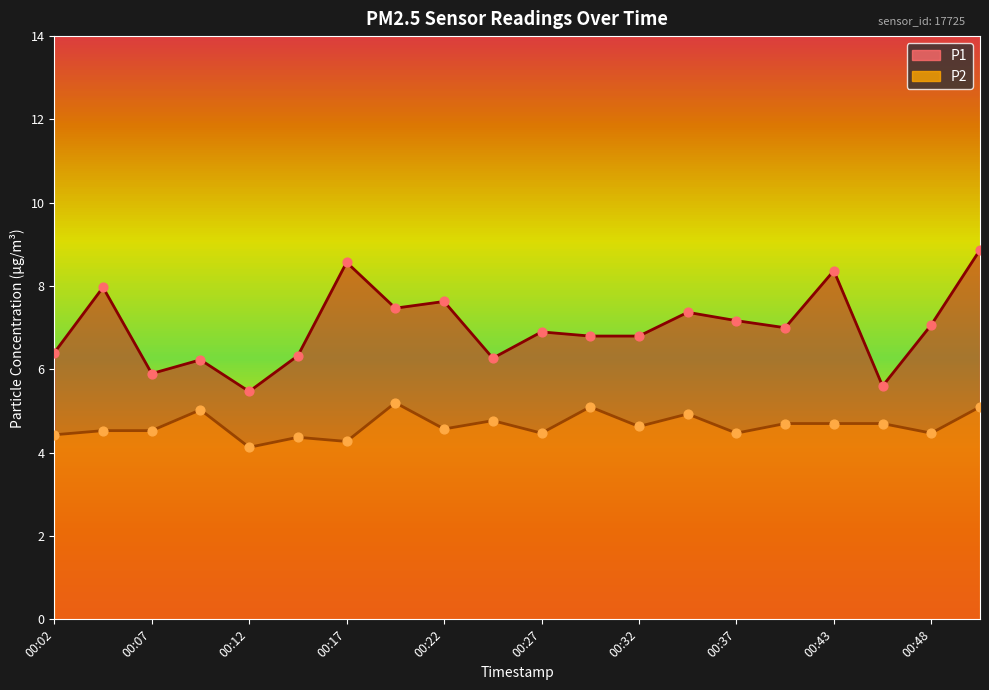

Which series has the widest spread of Y values?

P1